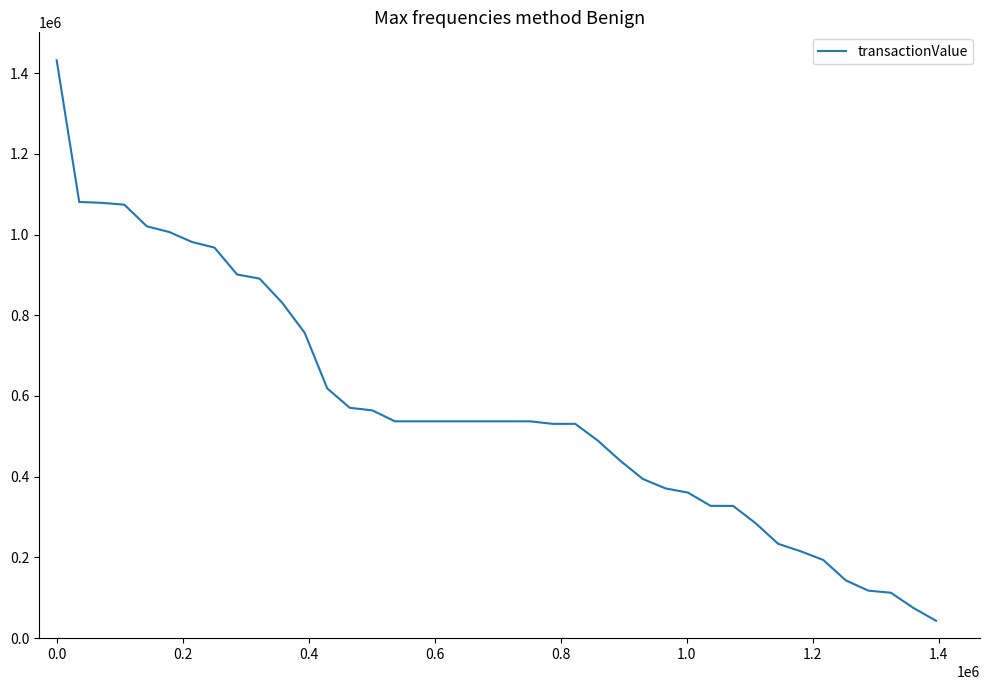

What is the minimum value shown in the chart?

43011